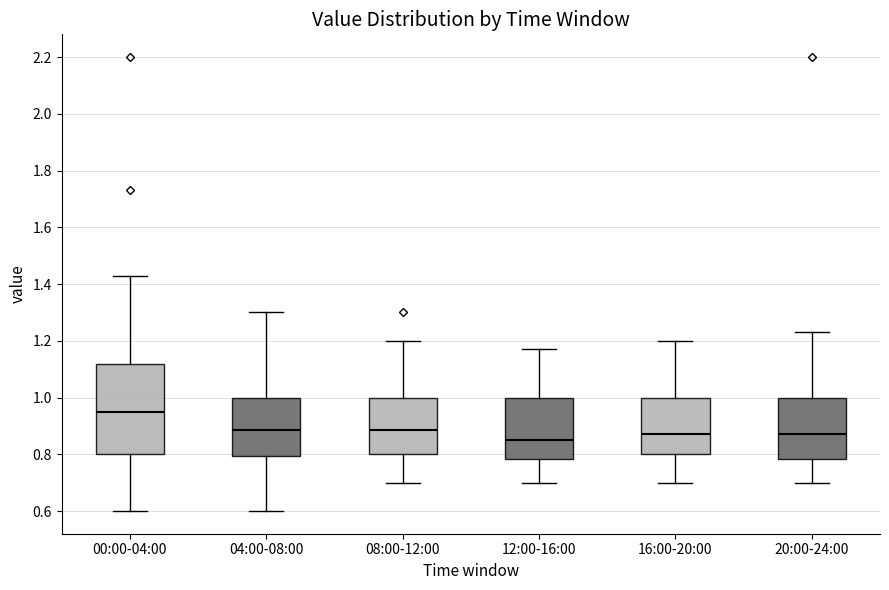

Which box's median line is the lowest?

12:00-16:00